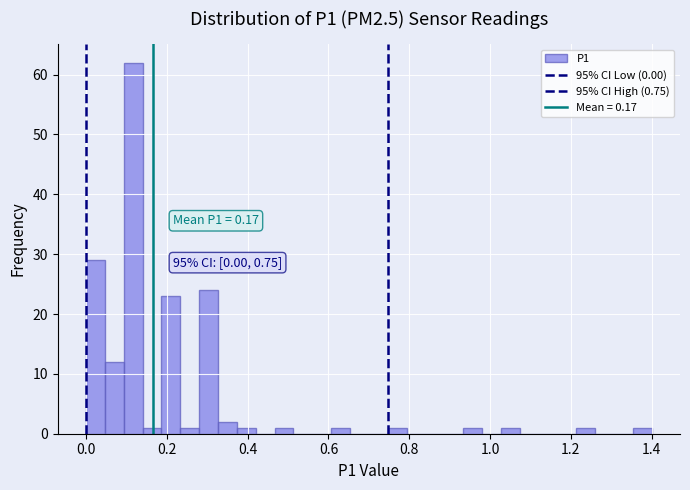

Around what value on the x-axis is the tallest bar? Give the approximate position of its centre, as read against the axis.

0.12